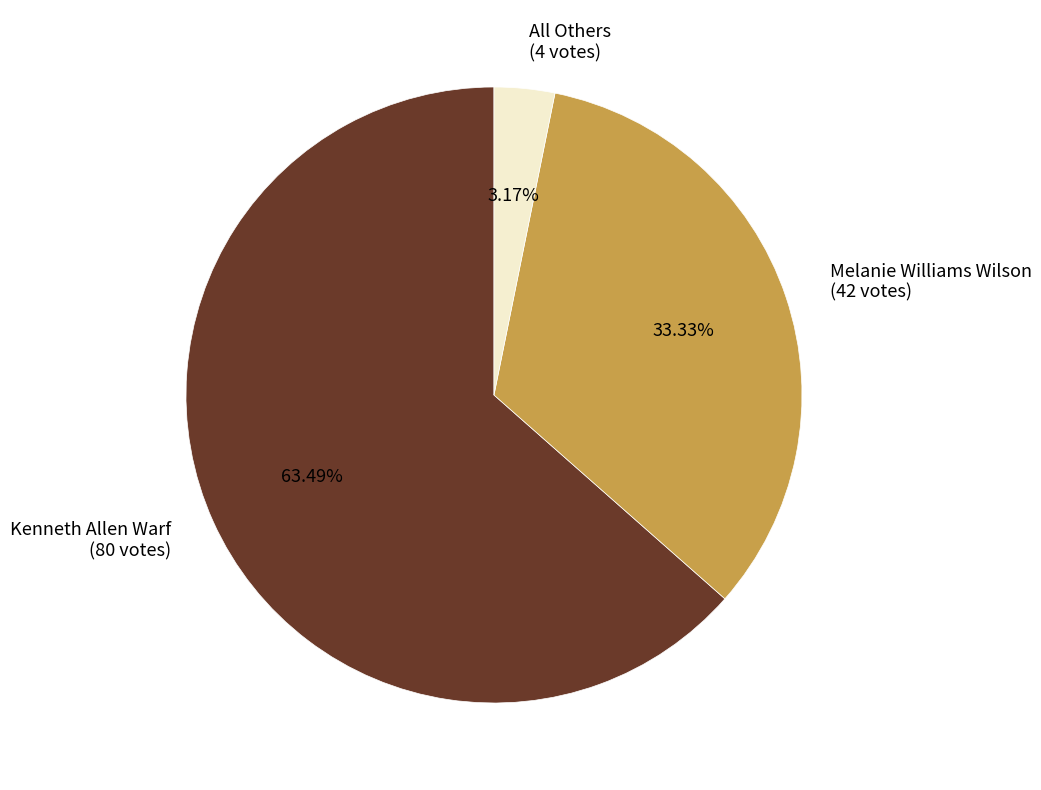

What percentage is the Melanie Williams Wilson slice, to the nearest percent?

33%